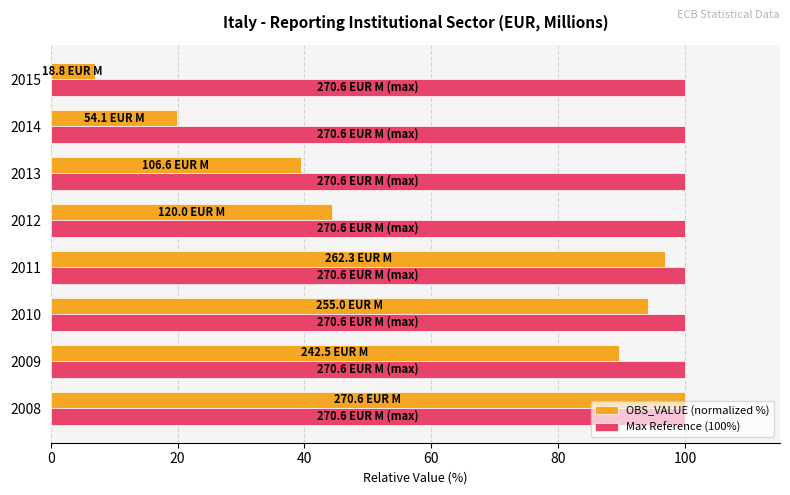

True or false: Max Reference (100%) has a value of 100.0 at 2015.

True